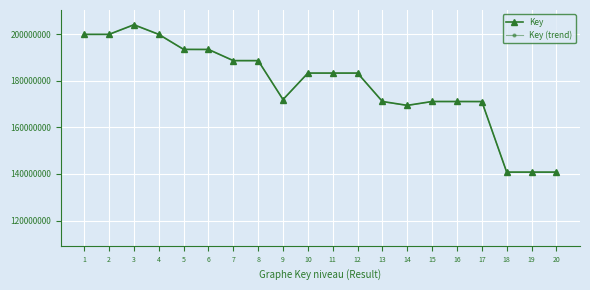

At which category does Key (trend) reach its first local peak?

3